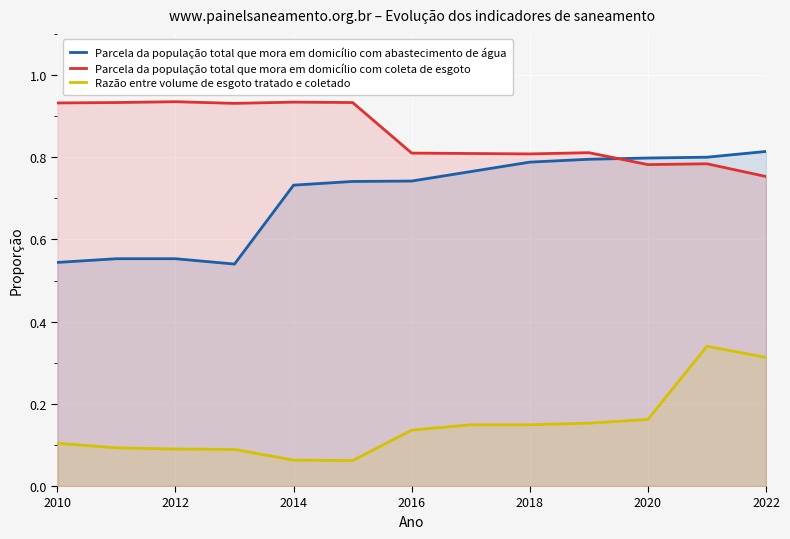

Does the chart display data point markers on the line(s)?

No